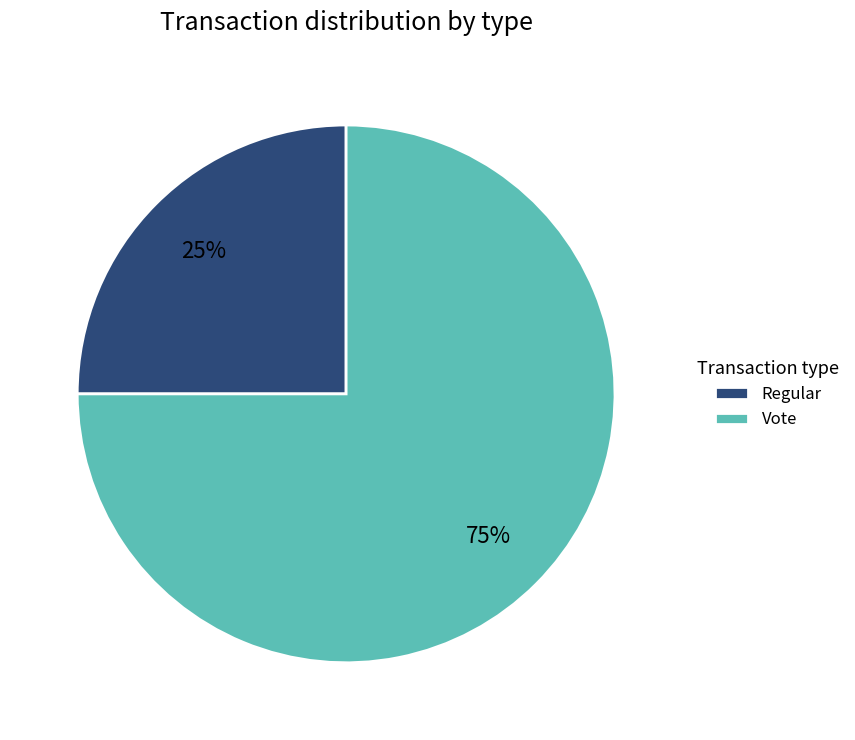

Combined, do Vote and Regular account for over 50%?

Yes